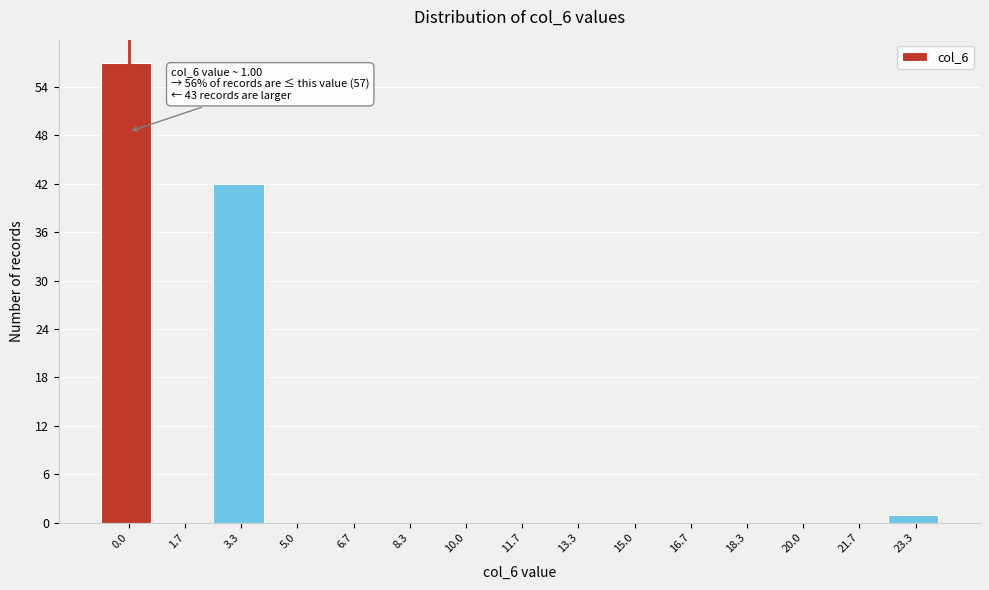

Reading right to left, list all the values displayed in this chart.

23.3=1	21.7=0	20.0=0	18.3=0	16.7=0	15.0=0	13.3=0	11.7=0	10.0=0	8.3=0	6.7=0	5.0=0	3.3=42	1.7=0	0.0=57